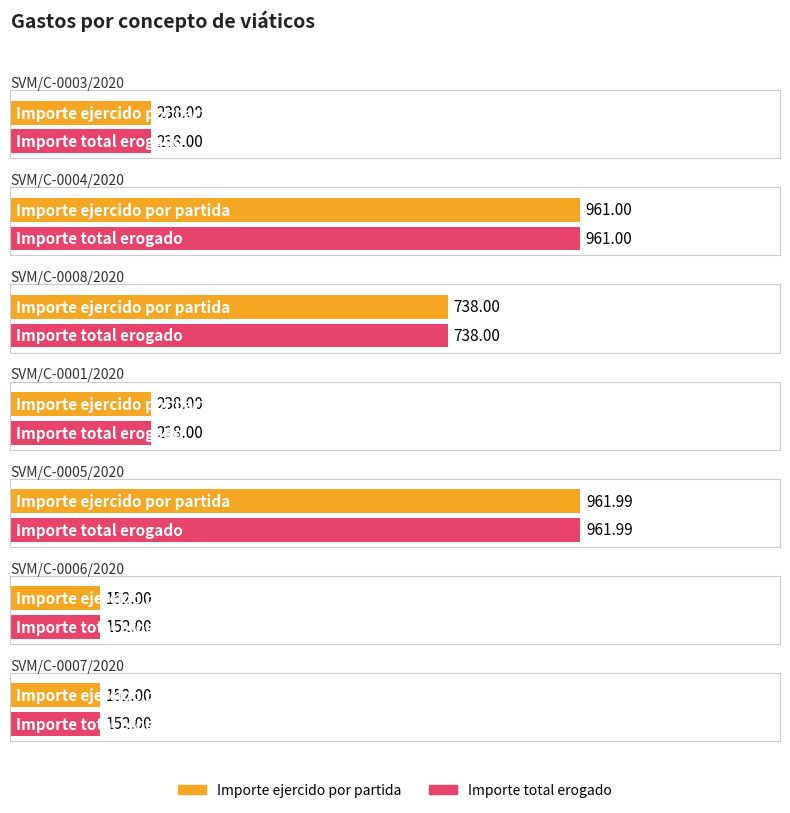

What is the total value across all series at SVM/C-0004/2020?

1922.0